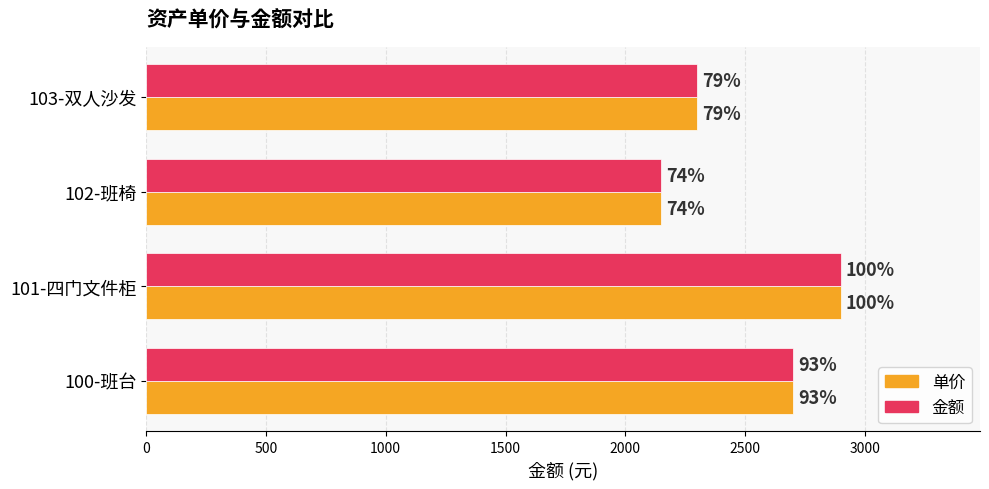

What are all the series names shown in the legend?

单价, 金额